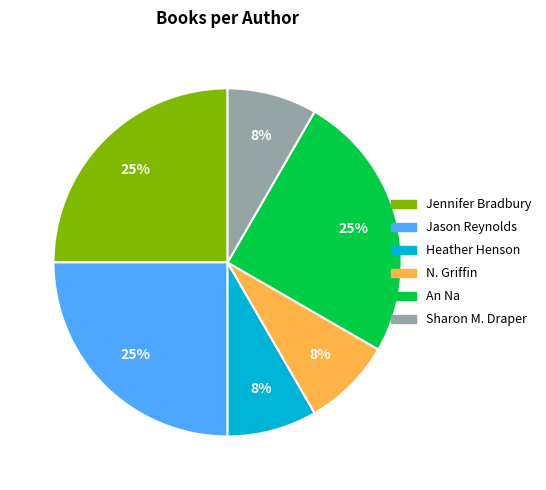

To the nearest percent, what is the average slice percentage?

17%